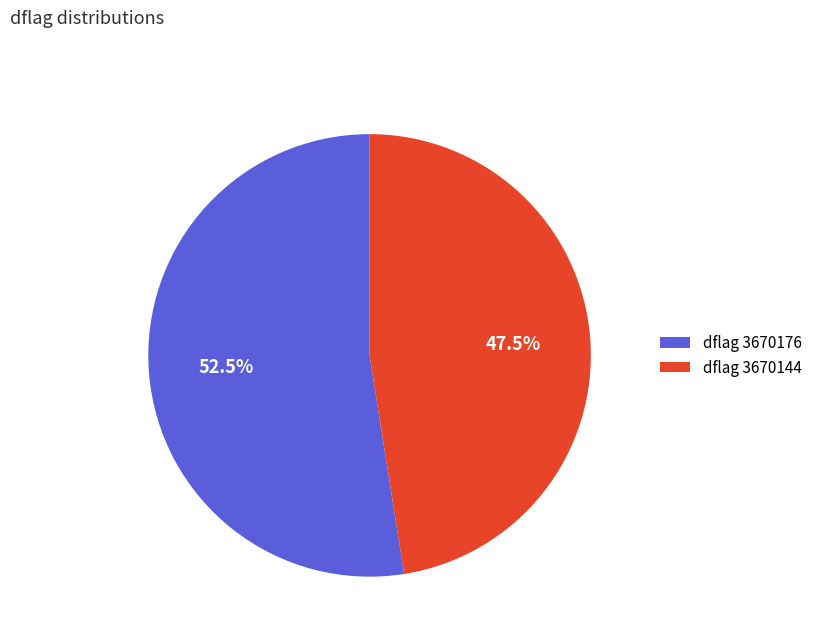

Do dflag 3670144 and dflag 3670176 together represent more than half of the pie?

Yes